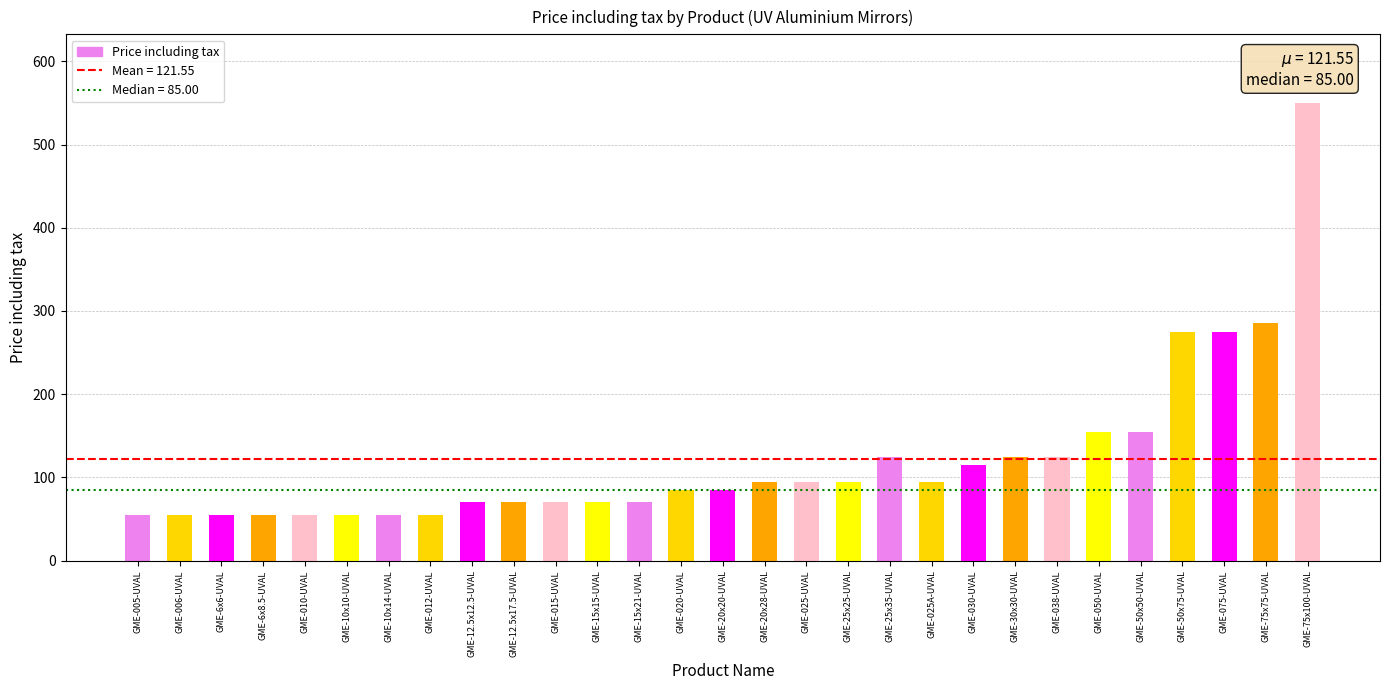

What is the sum of the values at GME-075-UVAL and GME-012-UVAL?

330